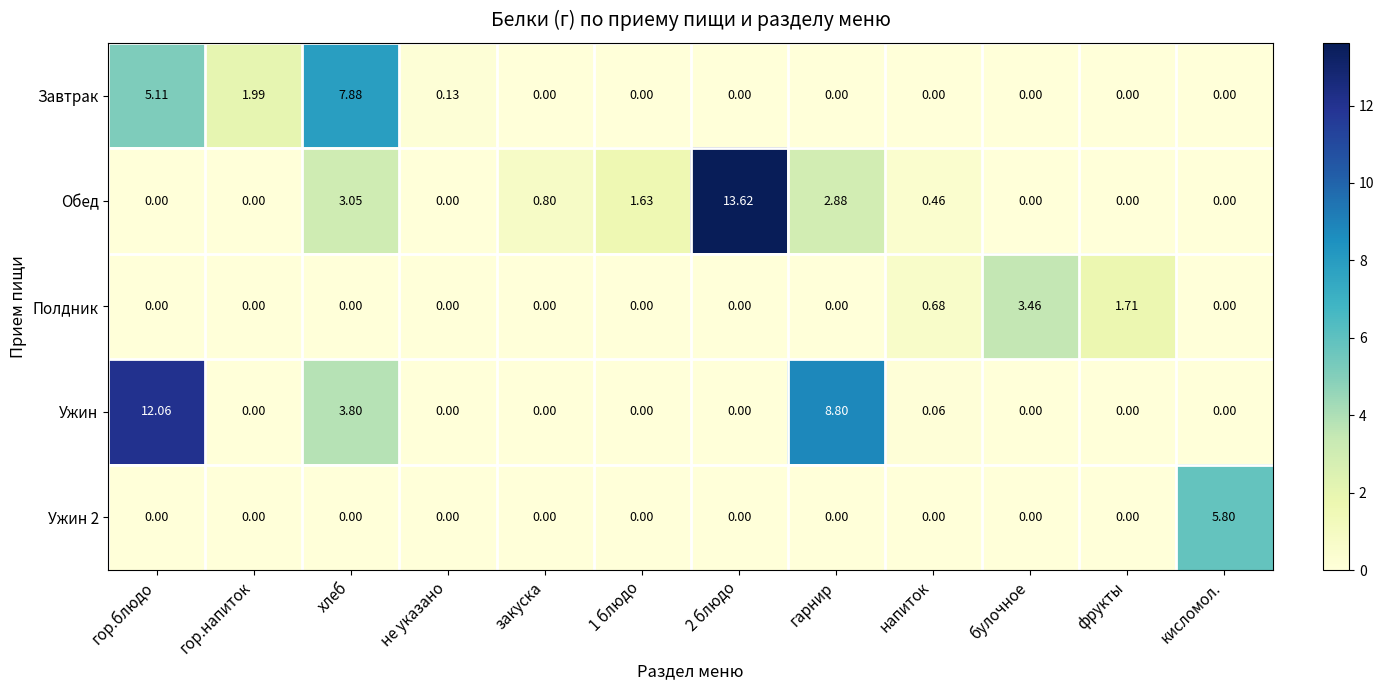

How many distinct data groups are displayed?

5